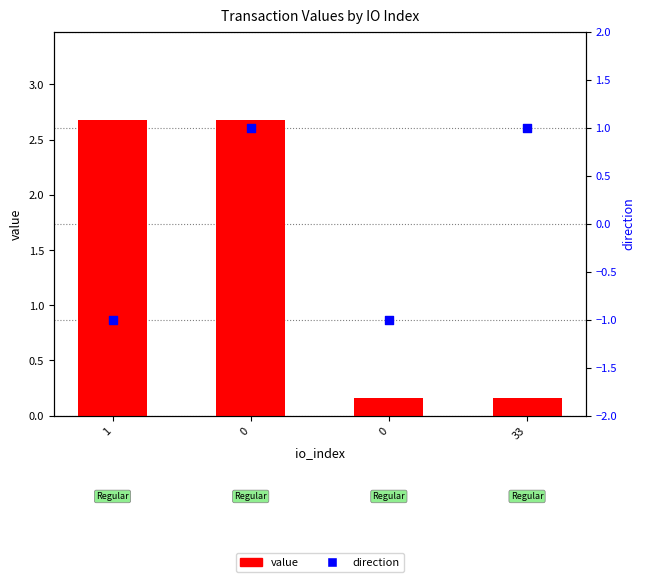

What is the total value across all series at 0?

3.7